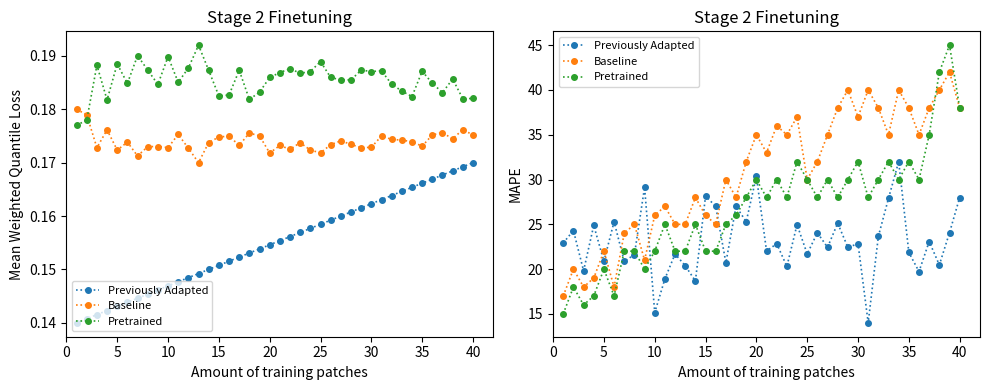

Count the number of categories in the chart.

40